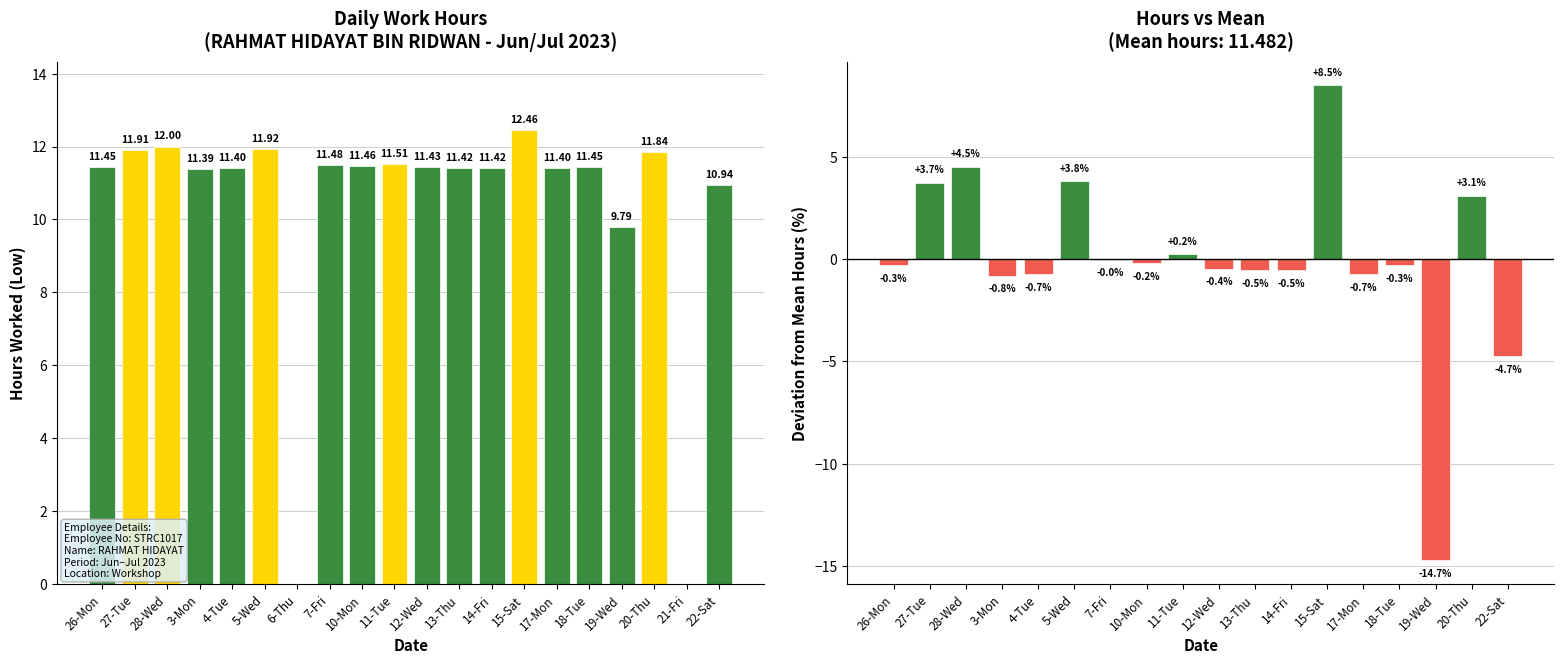

Between 14-Fri and 10-Mon, which is larger?

10-Mon